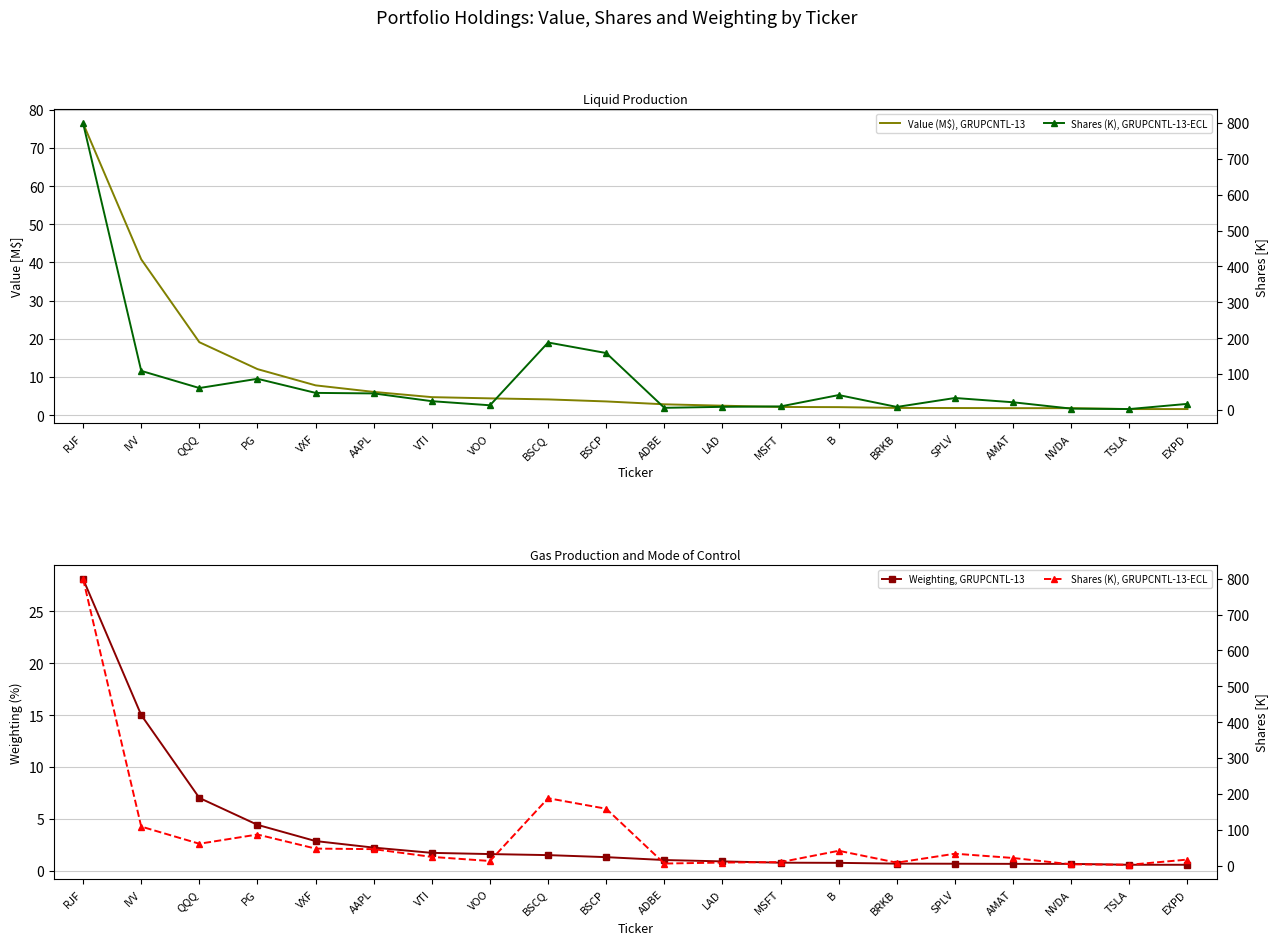

True or false: Shares (K), GRUPCNTL-13-ECL has a value of 44.8 at IVV.

False